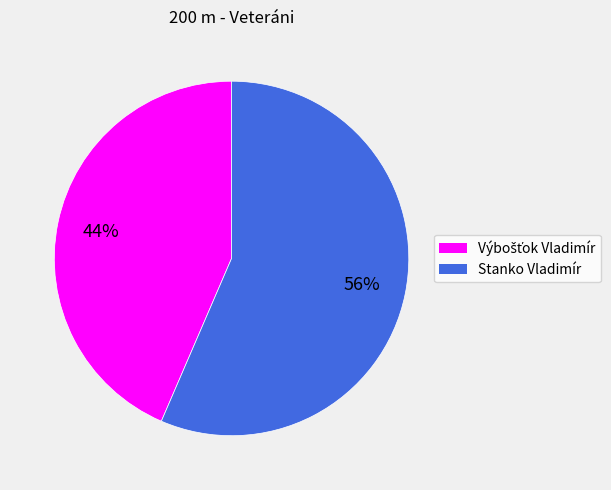

Count the number of slices in the pie.

2